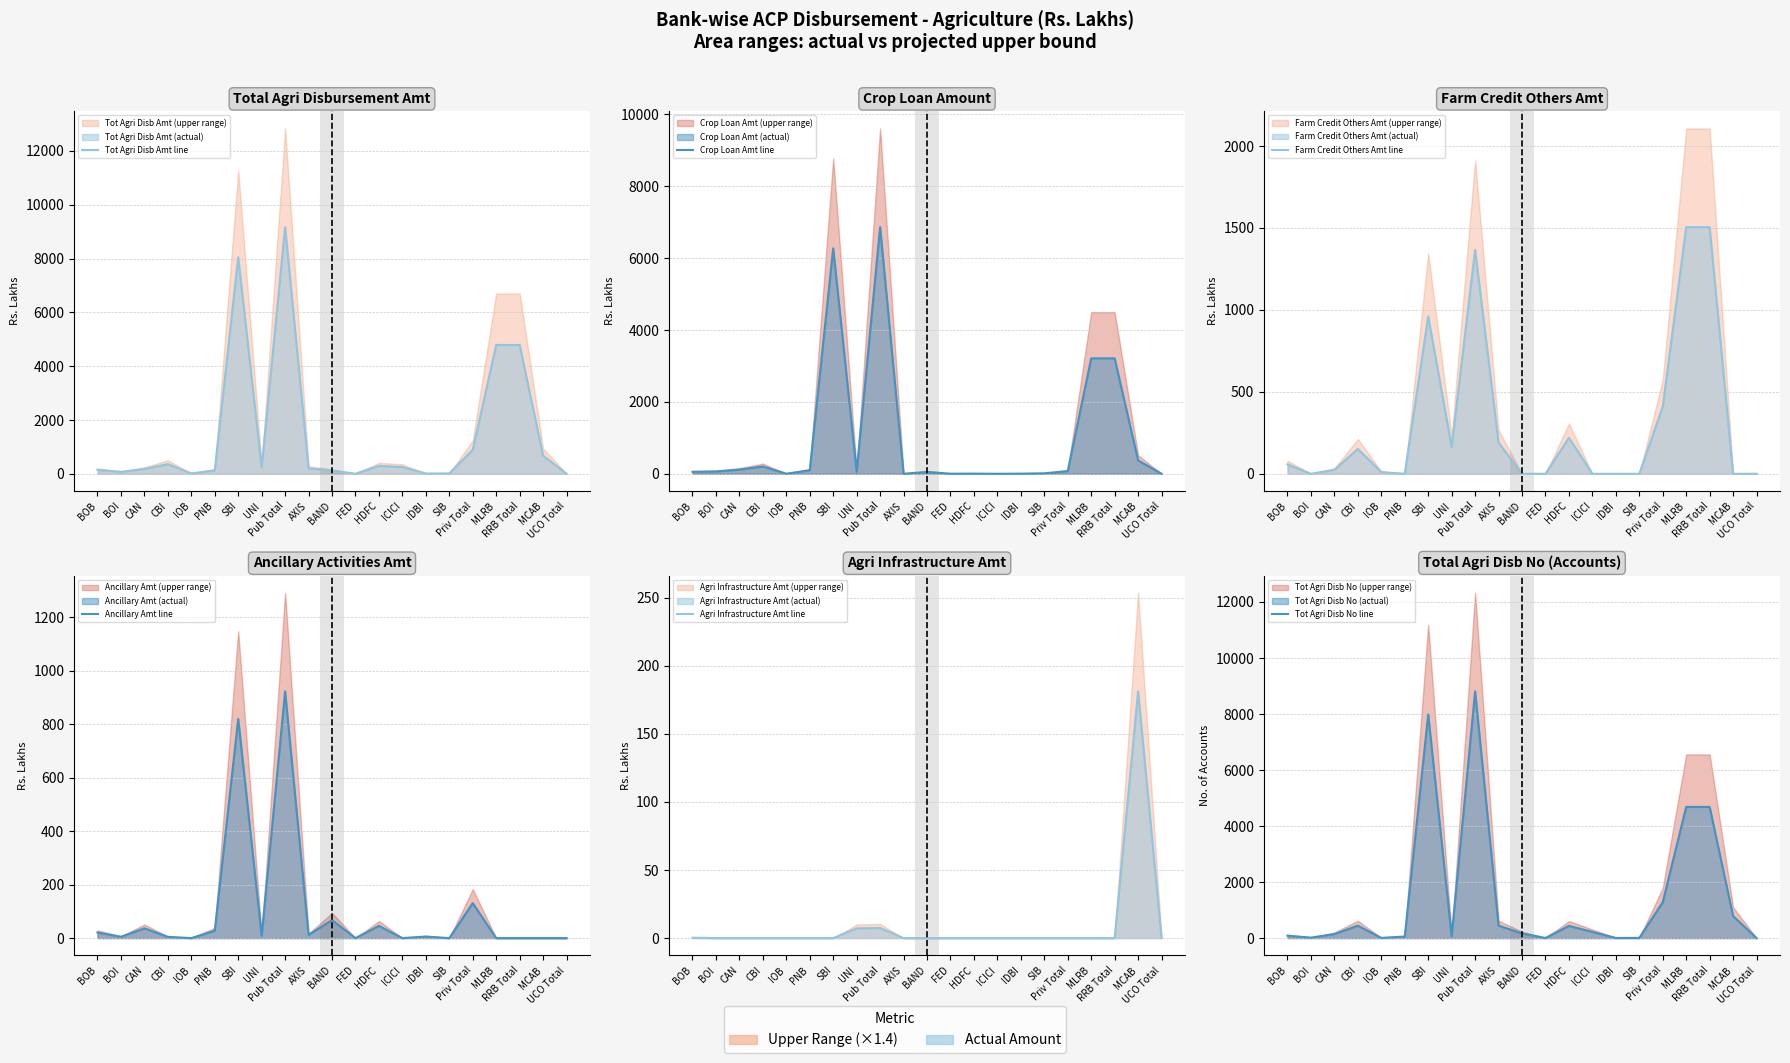

Which series has the largest total across all categories?

Tot Agri Disb Amt line